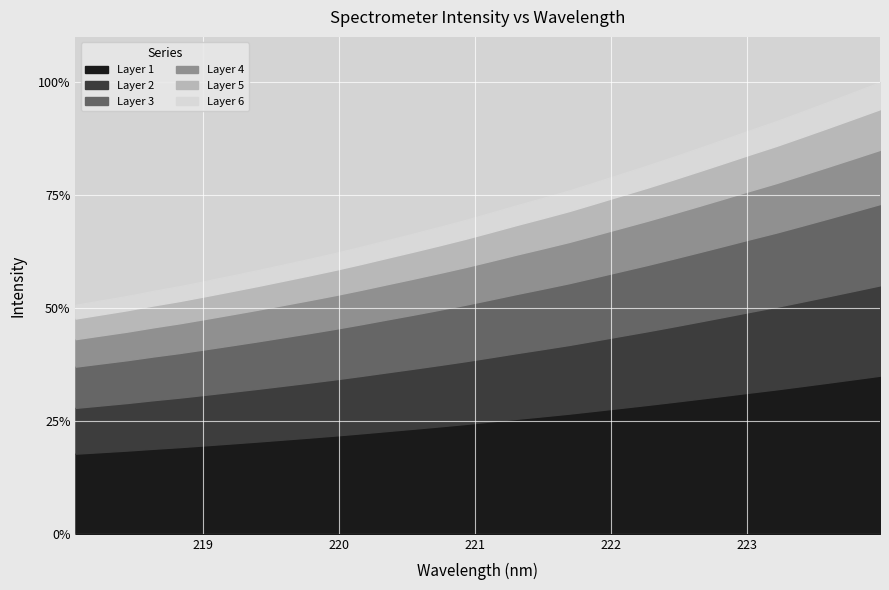

What is the sum of the values at 221.4993 and 223.408?

58.7